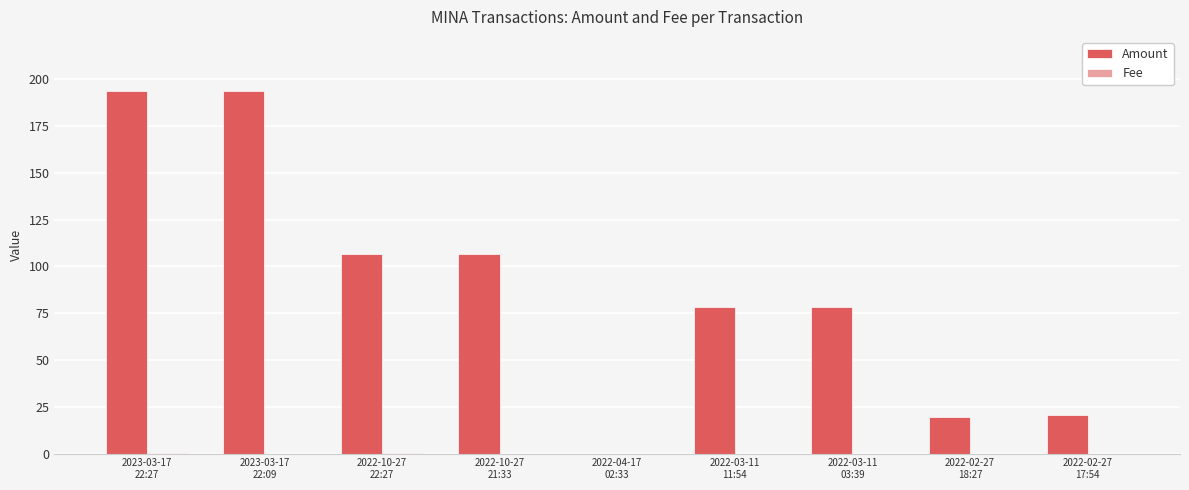

Which series has the largest total across all categories?

Amount